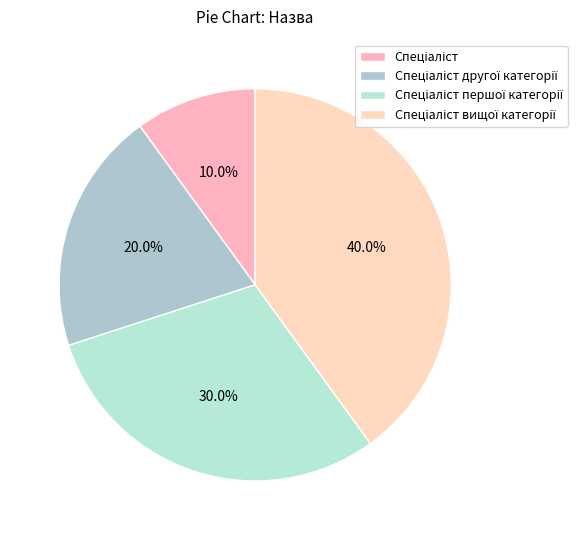

How many segments does this pie chart have?

4